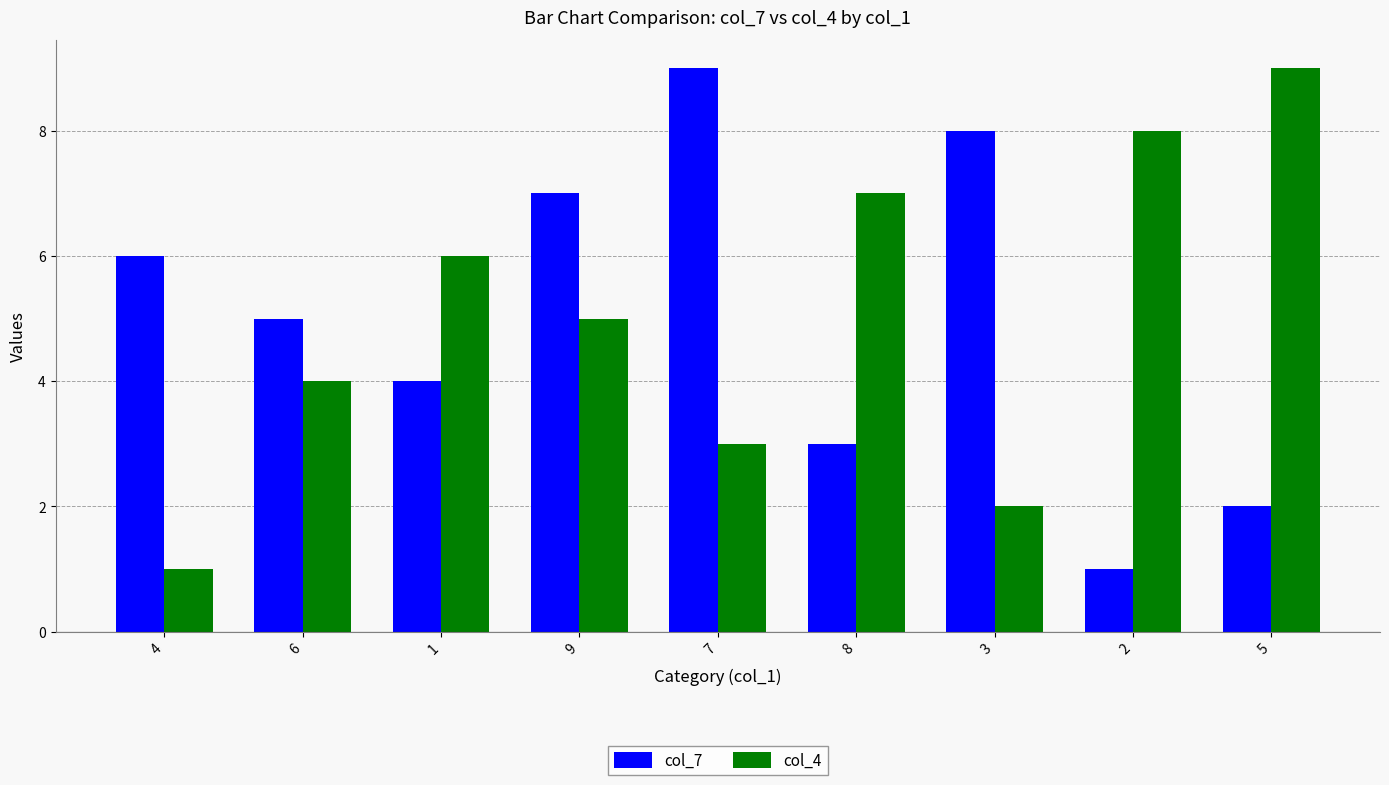

What is the value of the col_4 bar at the 6th from the left?

7